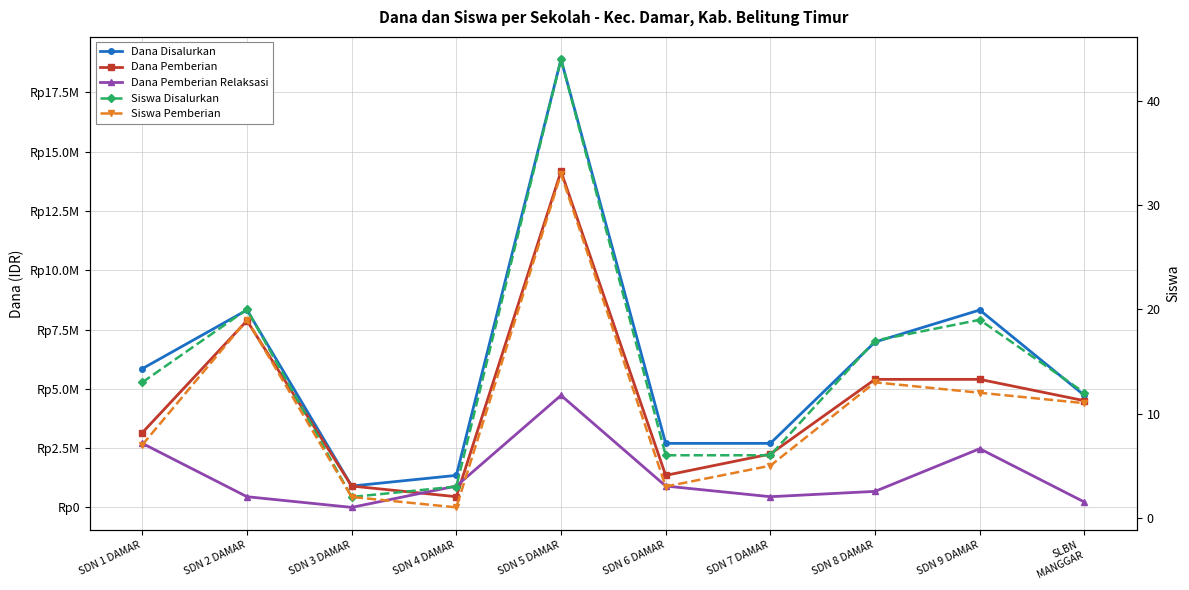

Between SDN 4 DAMAR and SDN 8 DAMAR, which is larger?

SDN 8 DAMAR